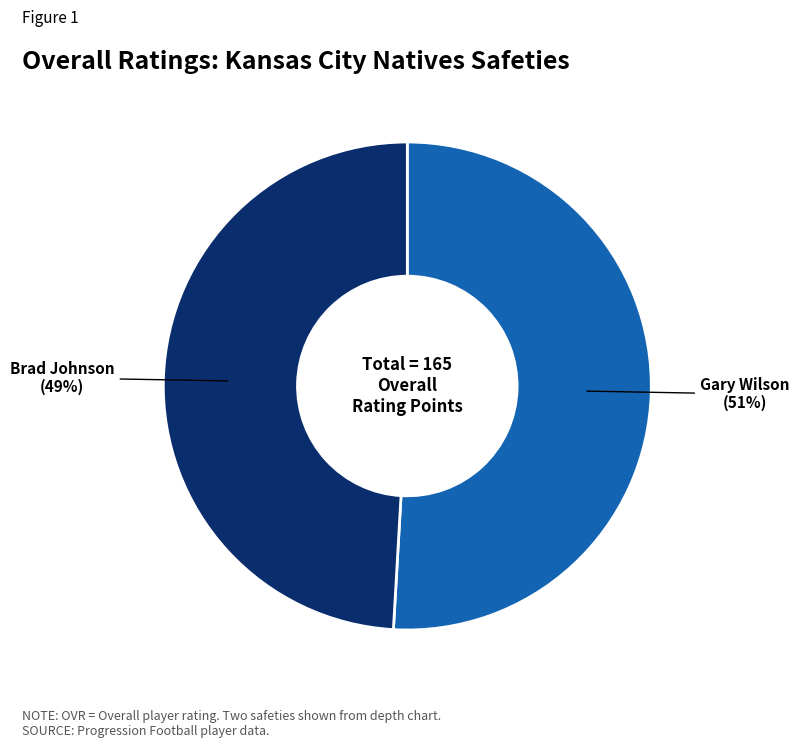

To the nearest percent, what is the combined percentage of Brad Johnson and Gary Wilson?

100%